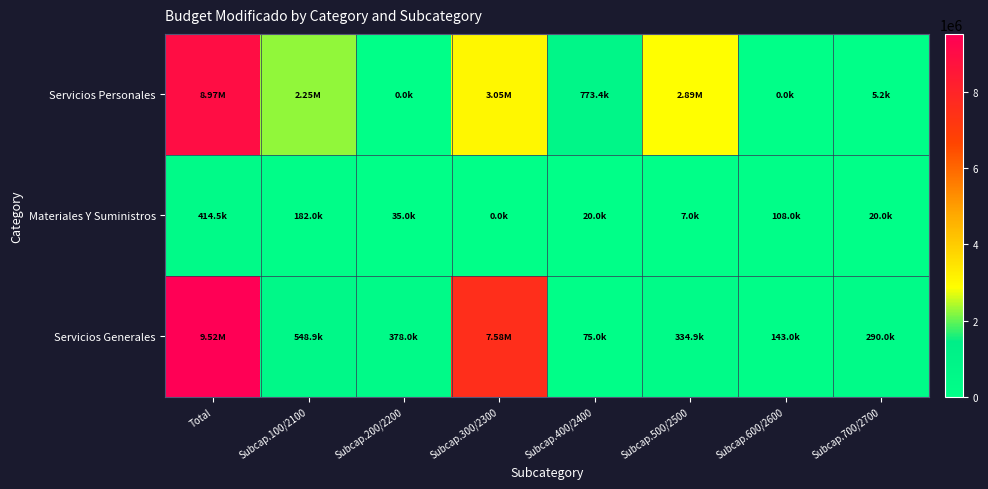

Reading left to right, transcribe all the data shown in this chart.

Servicios Personales: Total=8965830.3	Subcap.100/2100=2248560.0	Subcap.200/2200=0.0	Subcap.300/2300=3047132.0	Subcap.400/2400=773384.0	Subcap.500/2500=2891520.3	Subcap.600/2600=0.0	Subcap.700/2700=5234.0
Materiales Y Suministros: Total=414500.0	Subcap.100/2100=182000.0	Subcap.200/2200=35000.0	Subcap.300/2300=0.0	Subcap.400/2400=20000.0	Subcap.500/2500=7000.0	Subcap.600/2600=108000.0	Subcap.700/2700=20000.0
Servicios Generales: Total=9524526.3	Subcap.100/2100=548874.1	Subcap.200/2200=378000.0	Subcap.300/2300=7578762.4	Subcap.400/2400=75000.0	Subcap.500/2500=334900.0	Subcap.600/2600=143000.0	Subcap.700/2700=290000.0